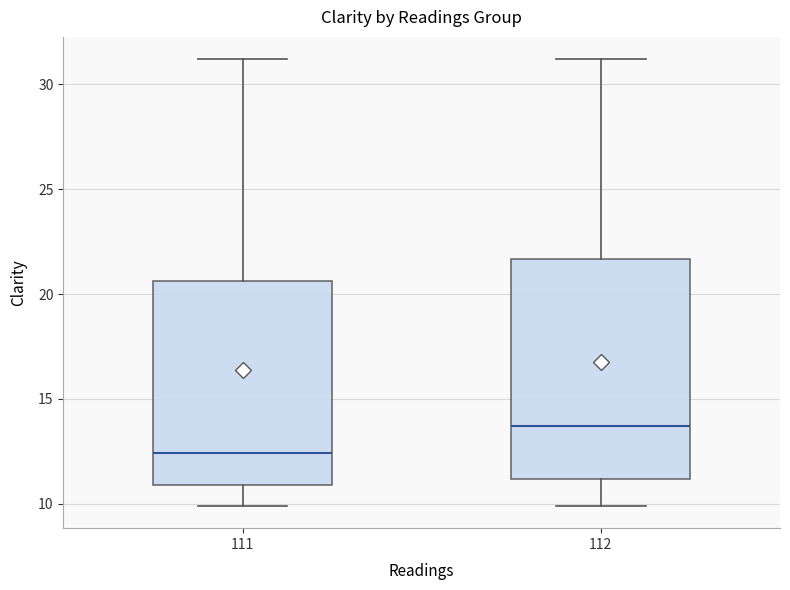

Reading left to right, read every box against the y-axis: the position of its median line, the range the box covers, and the ends of its whiskers. The values are not printed on the chart, so give them approximately, as read against the axis.

111: median 12.5, box 11.0 to 20.5, whiskers 10.0 to 31.0
112: median 13.5, box 11.0 to 21.5, whiskers 10.0 to 31.0